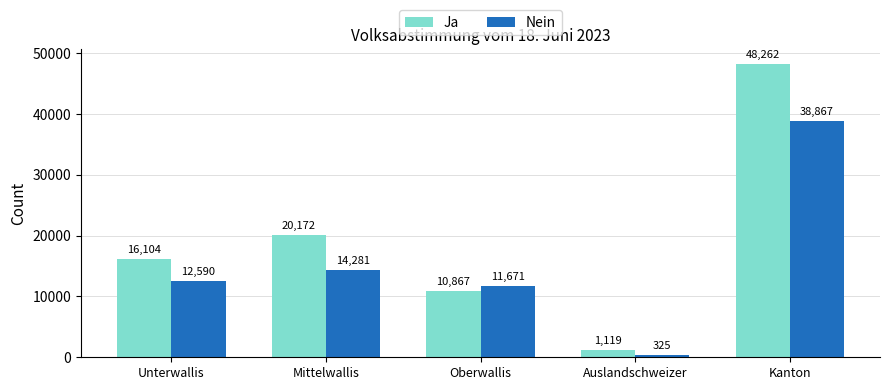

Rank the categories by Ja value from lowest to highest.

Auslandschweizer, Oberwallis, Unterwallis, Mittelwallis, Kanton